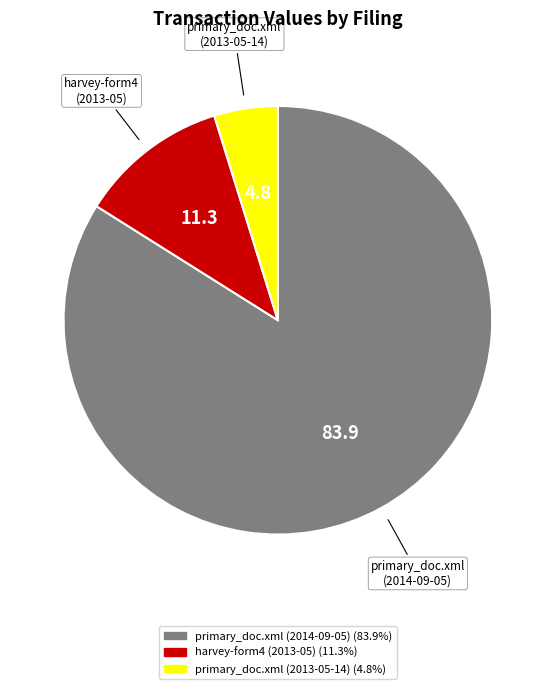

Is there a majority slice in this chart?

Yes